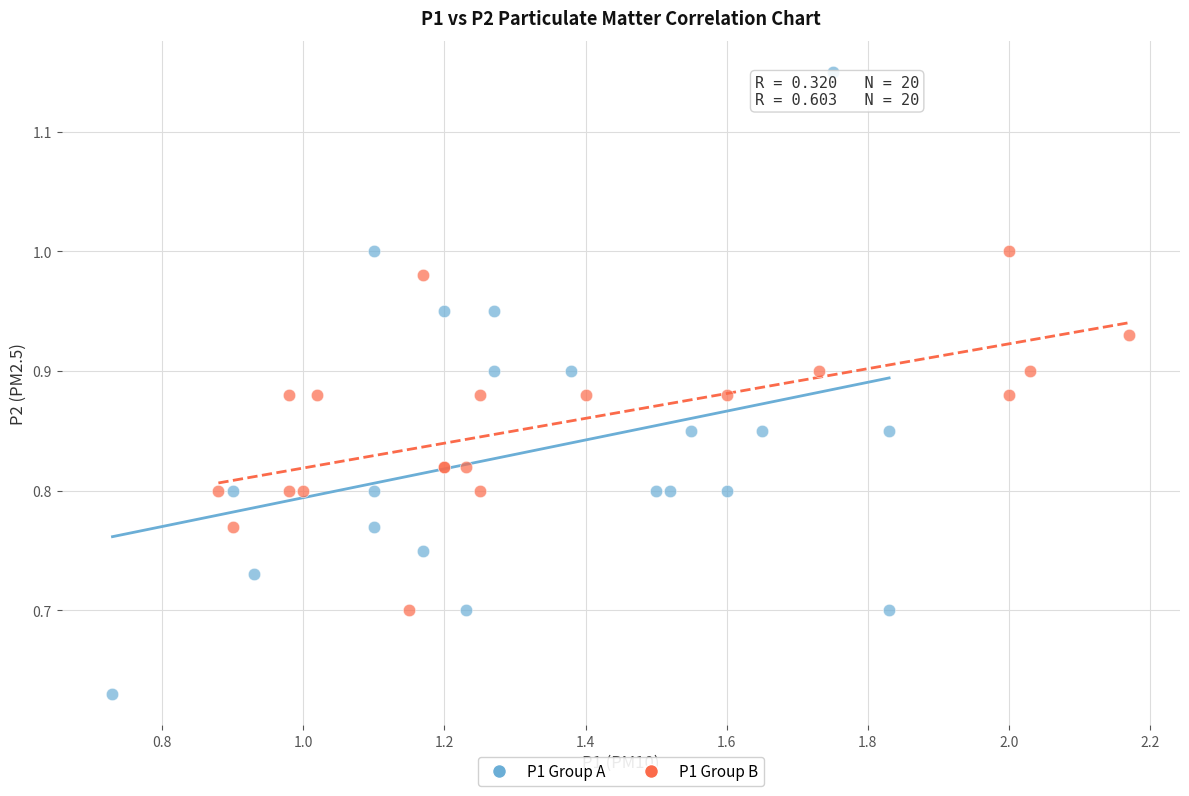

Which series contains the highest Y value?

P1 Group A